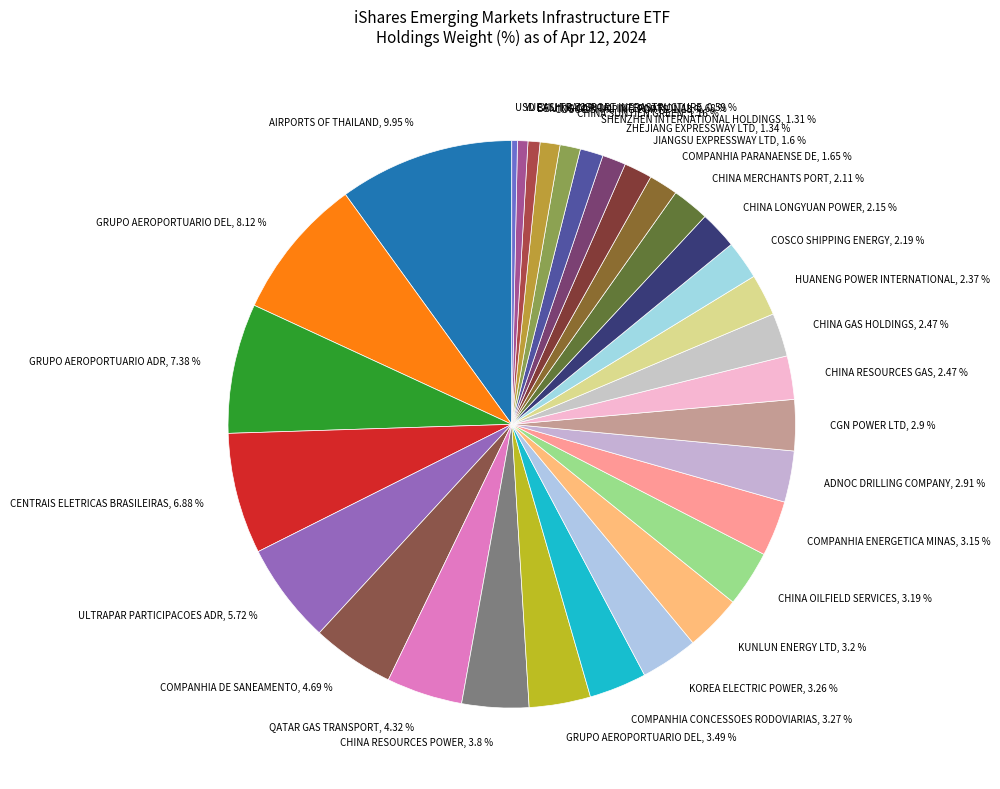

Which has a higher value, CHINA LONGYUAN POWER, 2.15 % or ZHEJIANG EXPRESSWAY LTD, 1.34 %?

CHINA LONGYUAN POWER, 2.15 %